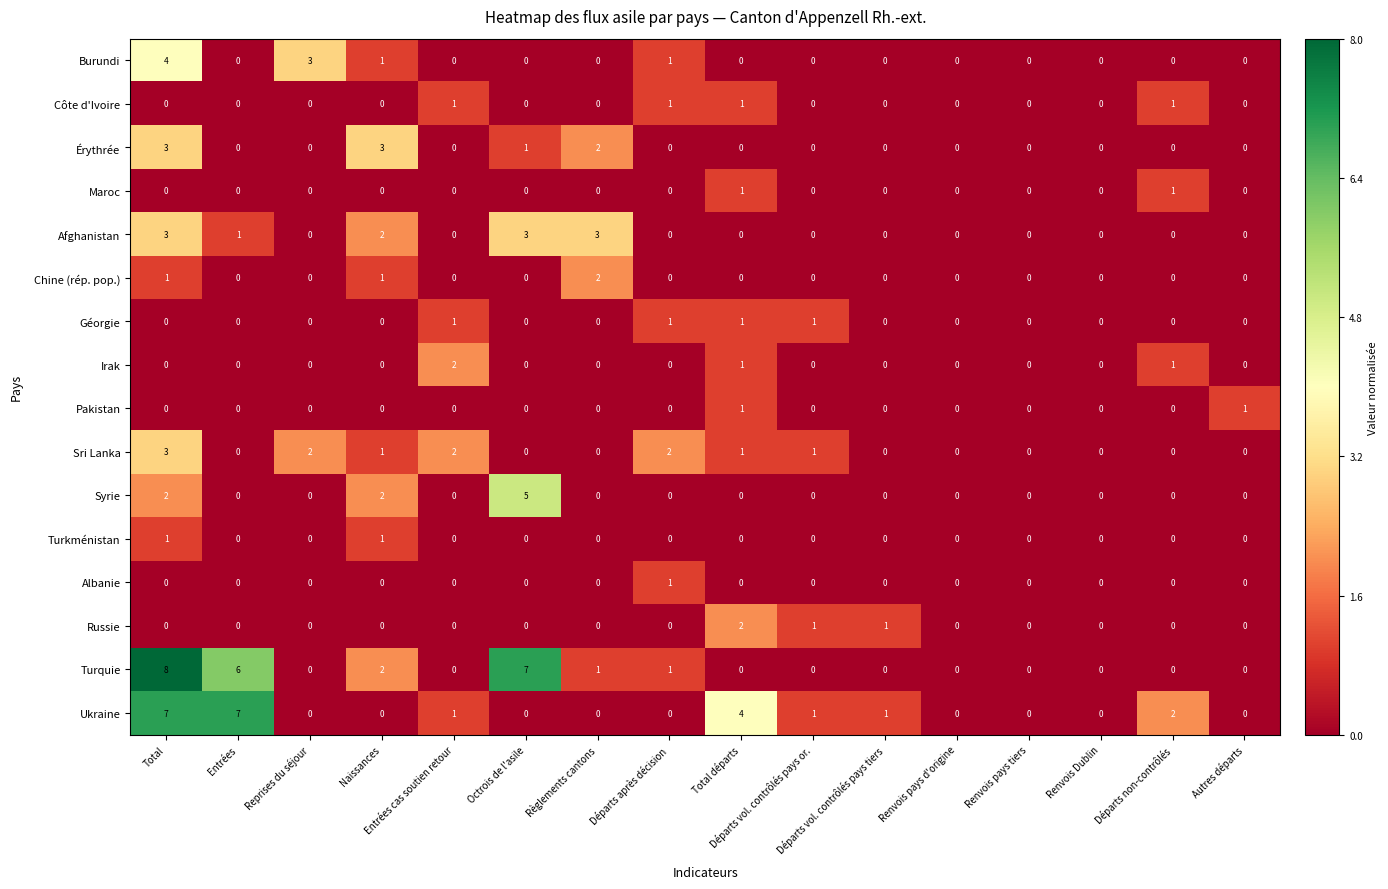

Which series has the largest range (max minus min)?

Turquie